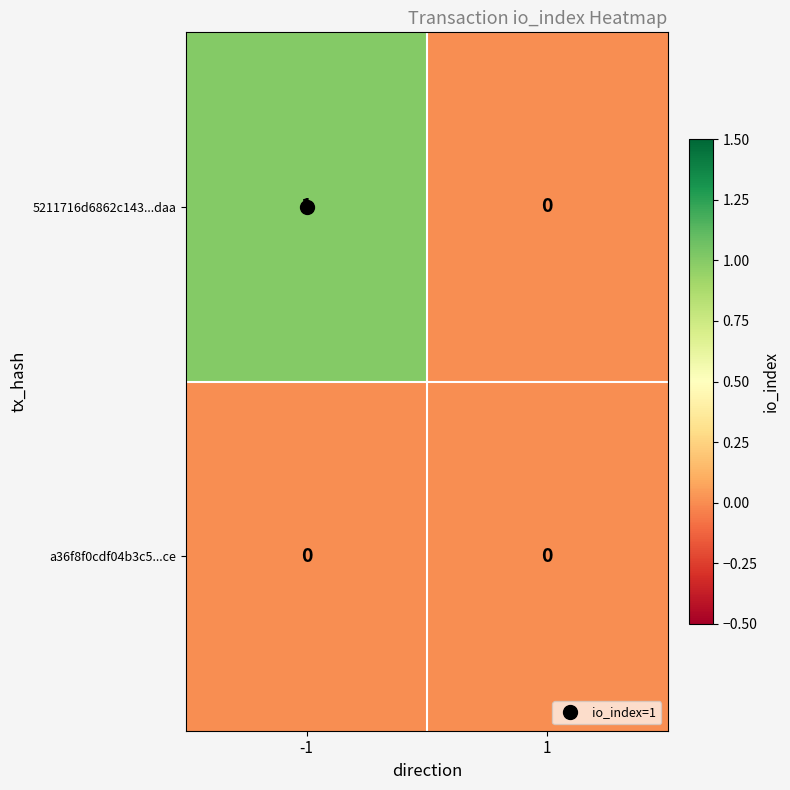

The value of a36f8f0cdf04b3c5...ce at 1 is 0. True or false?

True